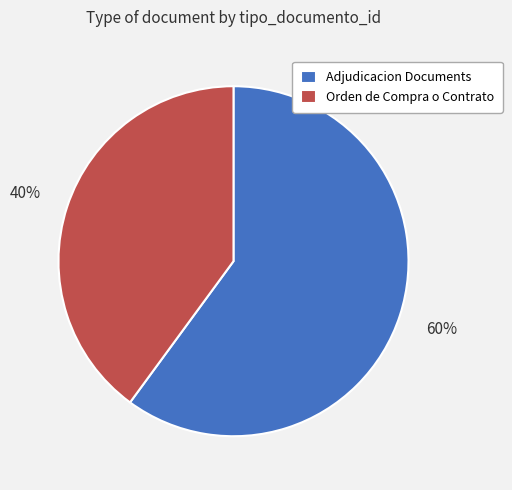

What is the largest slice in the pie chart?

Adjudicacion Documents